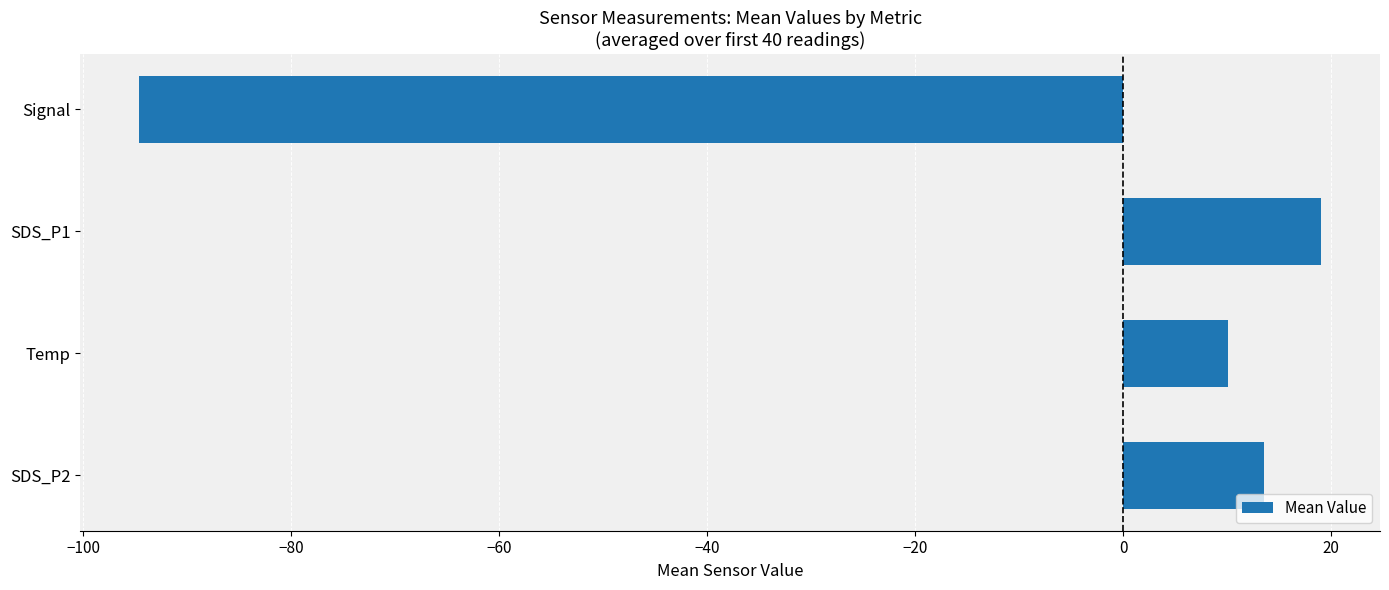

The chart shows a value of -94.6 at Signal. True or false?

True